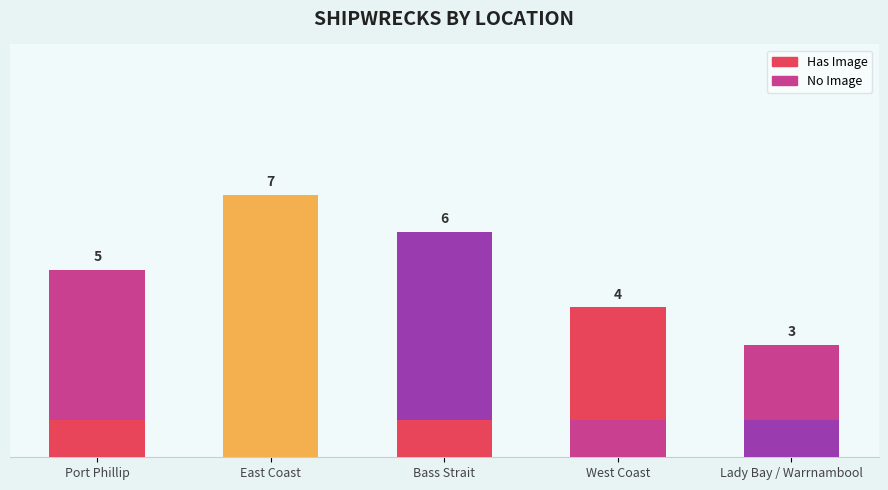

Which category has the lowest value in the Has Image series?

East Coast